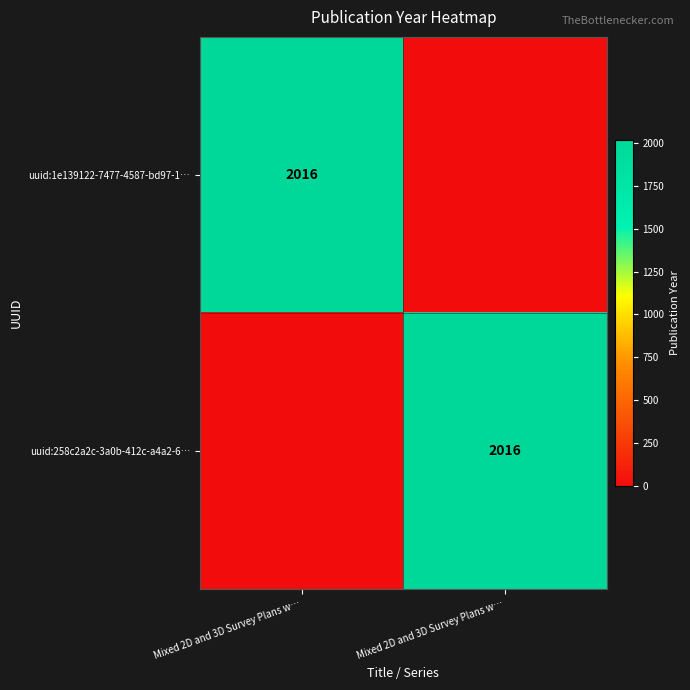

Rank the categories by uuid:1e139122-7477-4587-bd97-1… value from highest to lowest.

Mixed 2D and 3D Survey Plans w…, Mixed 2D and 3D Survey Plans w…